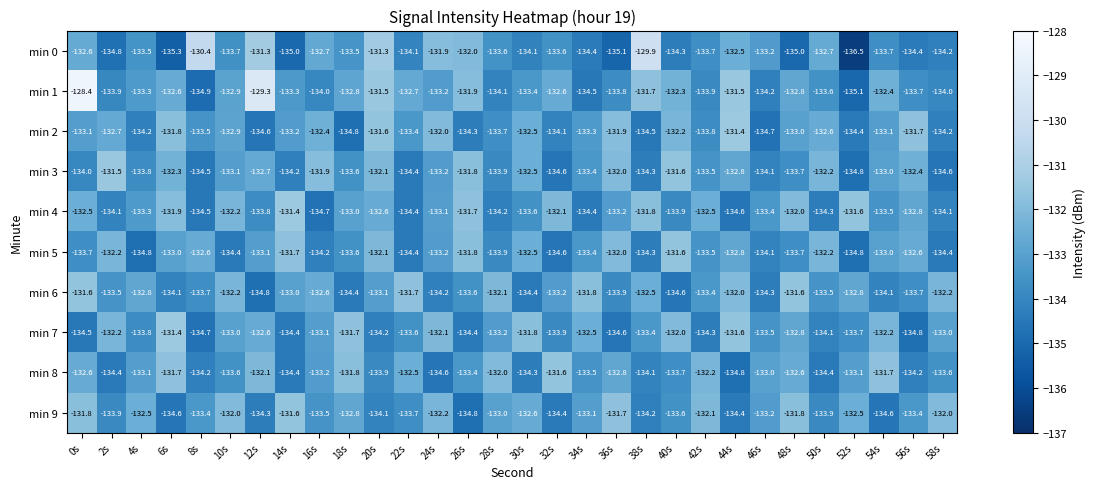

At which label does min 5 first exceed -133?

2s